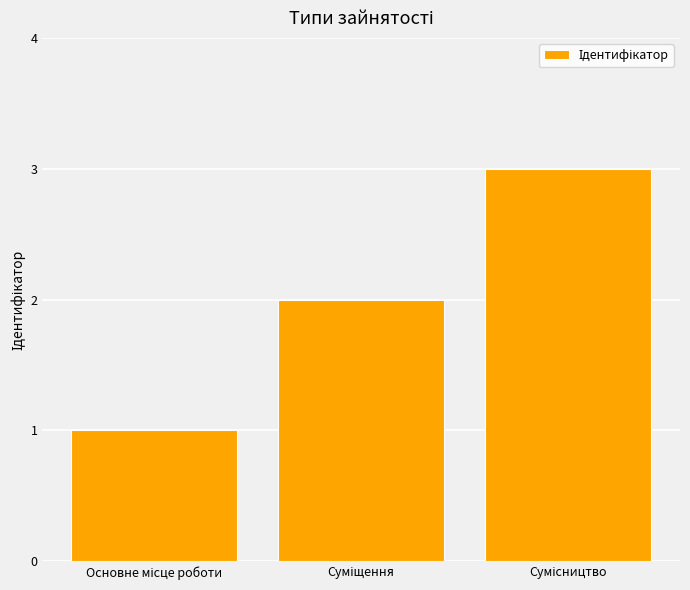

How many data points are less than 2?

1